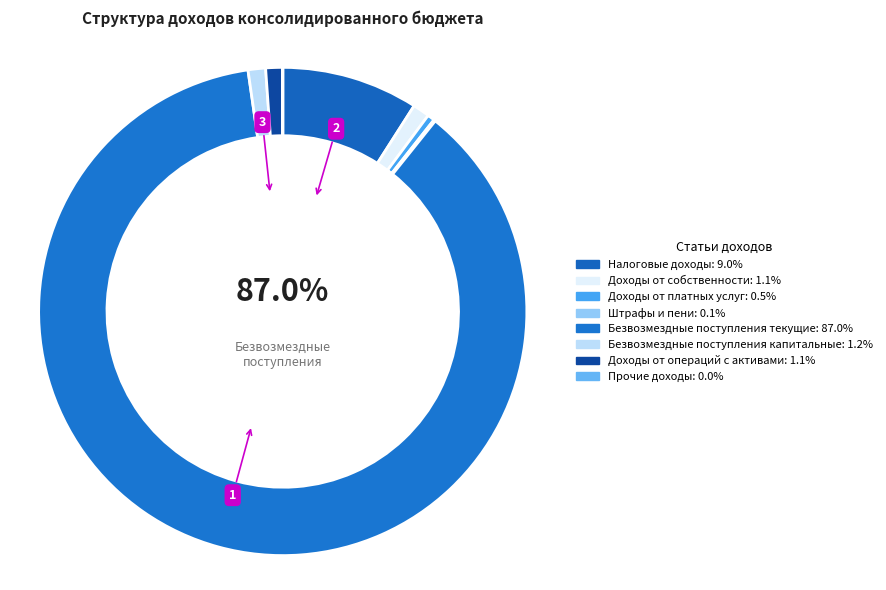

True or false: Налоговые доходы accounts for 9% of the total.

True